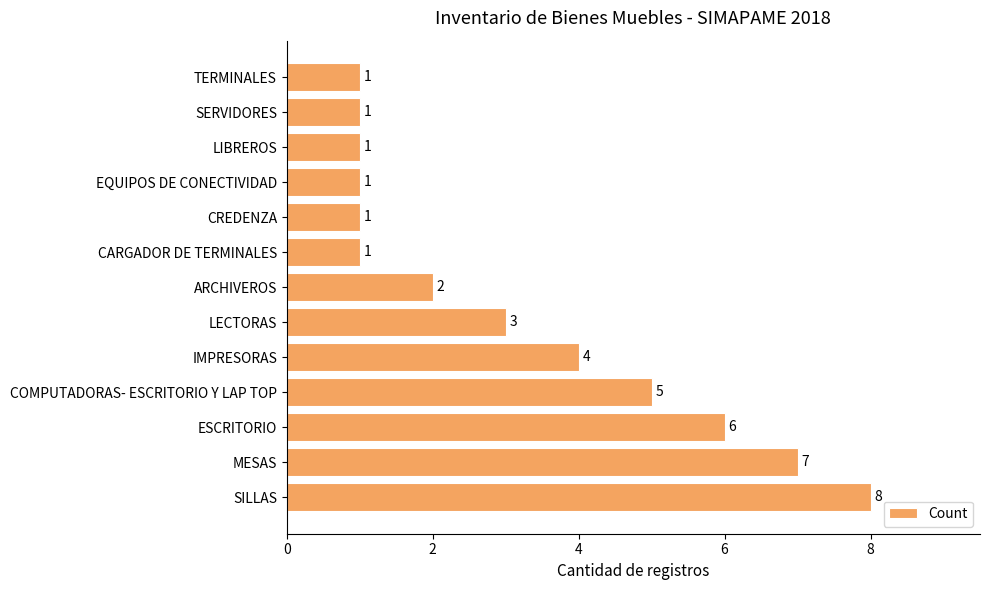

How many bars are there in total?

13